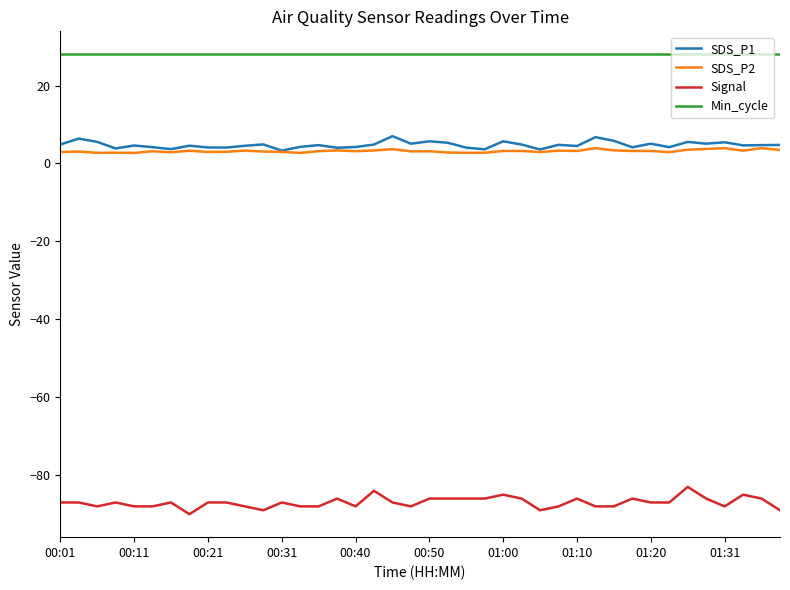

What is the highest value of the Min_cycle series?

28.0